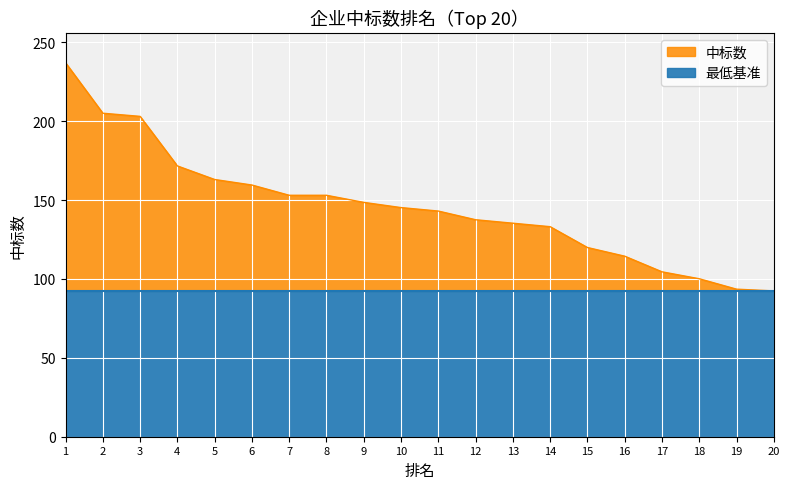

Is it true that the value at 15 is 119.9?

True